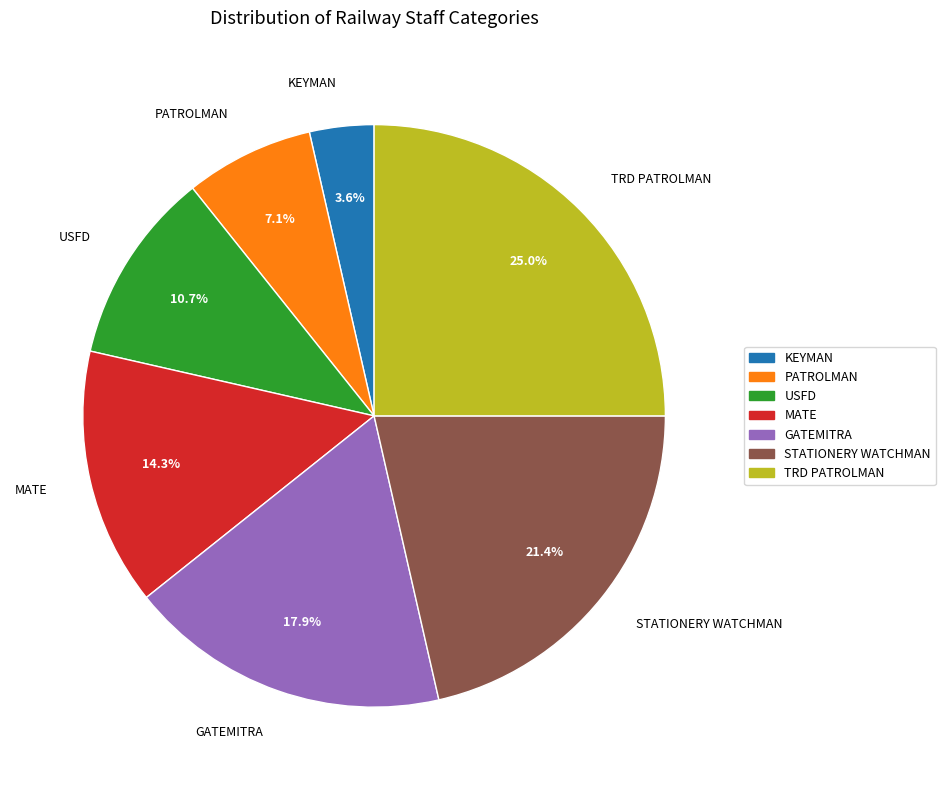

Does any single category account for the majority?

No